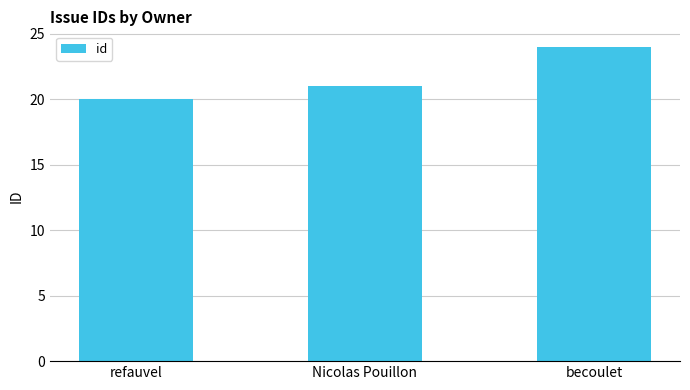

How many data points does each series have?

3